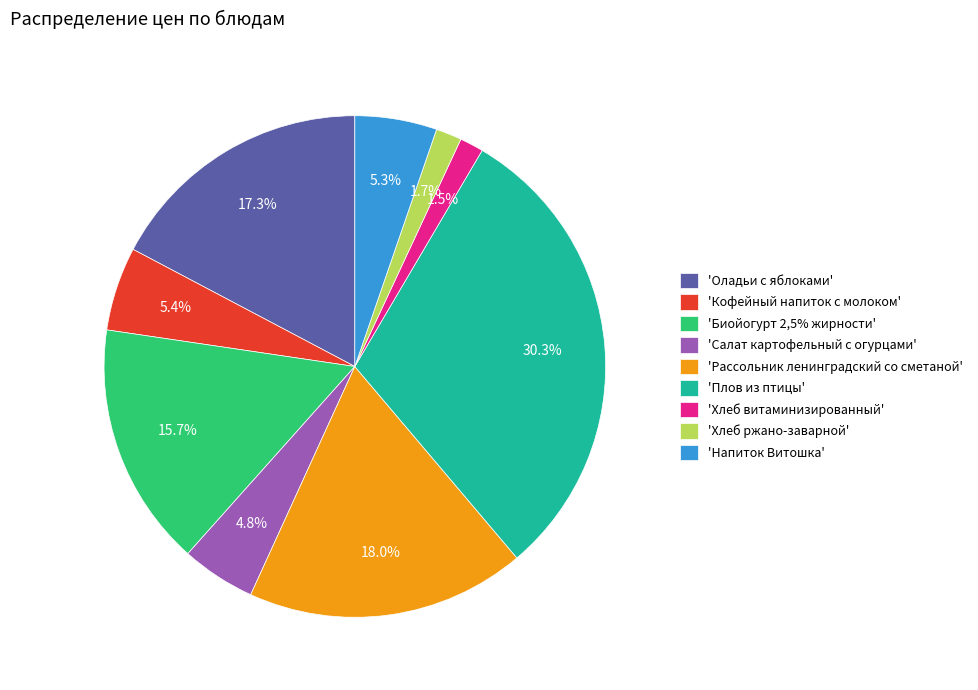

Does 'Биойогурт 2,5% жирности' represent more than half of the total?

No